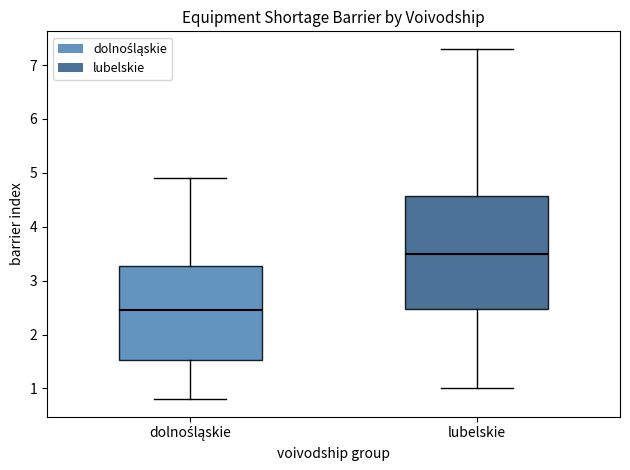

Reading left to right, transcribe this box plot: for each box, give where its median line is, the range the box spans, and where its two whiskers end, as read against the y-axis. The values are not printed on the chart, so give them approximately, as read against the axis.

dolnośląskie: median 2.5, box 1.5 to 3.3, whiskers 0.8 to 4.9
lubelskie: median 3.5, box 2.5 to 4.6, whiskers 1.0 to 7.3